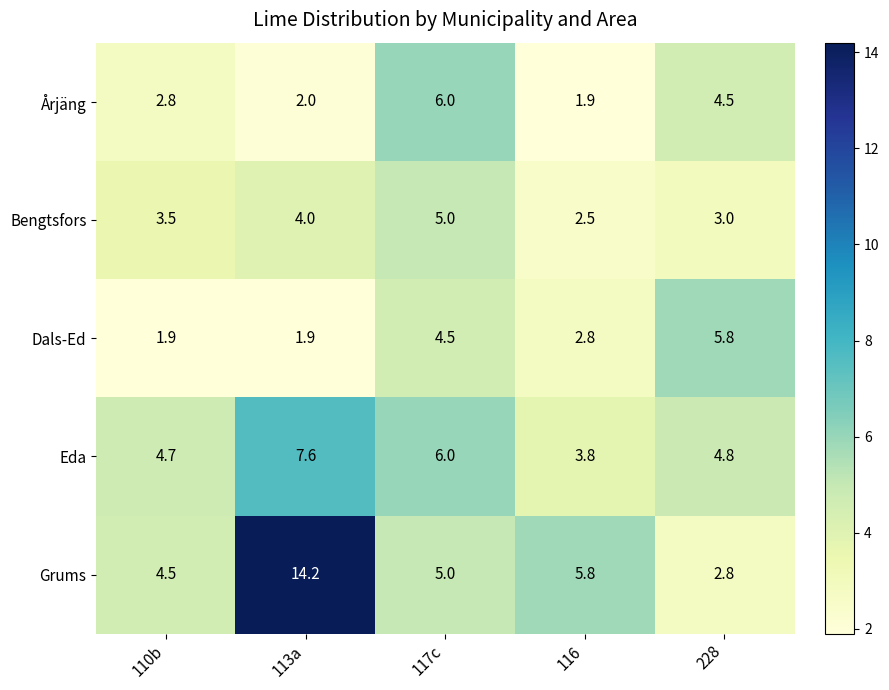

Count the number of data series in this chart.

5